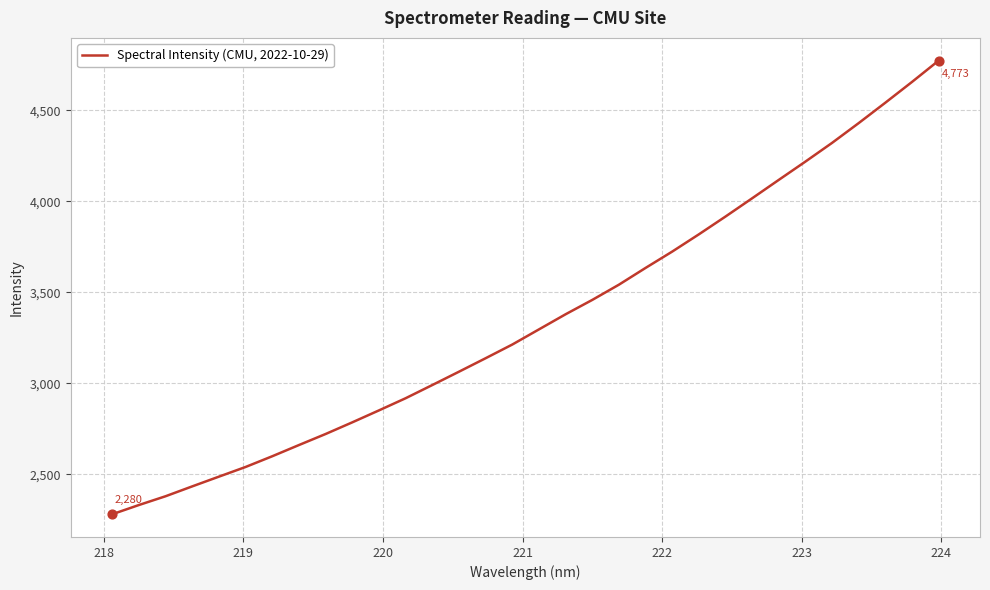

What is the smallest value displayed?

2280.3